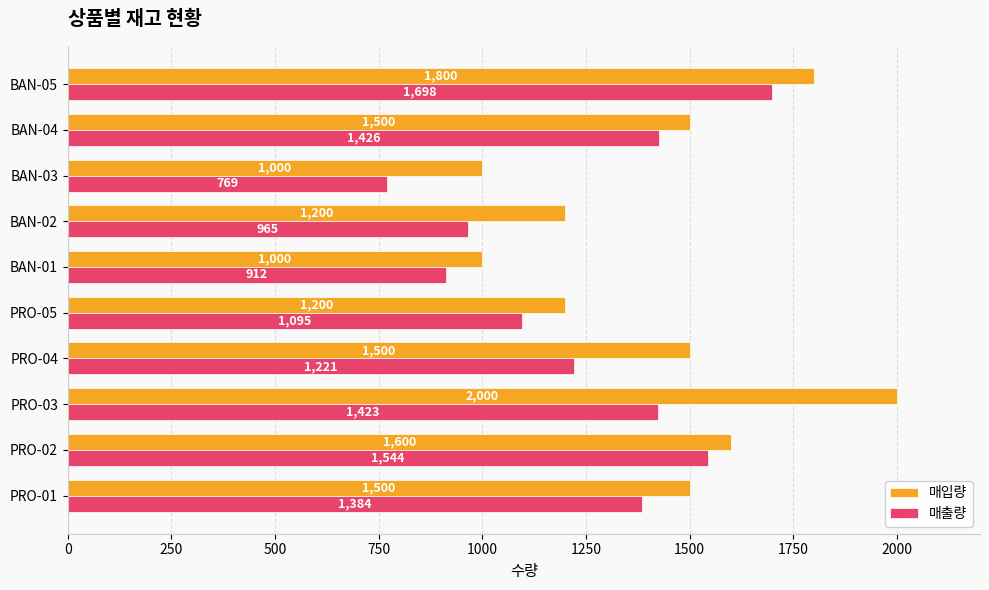

Count the number of categories in the chart.

10